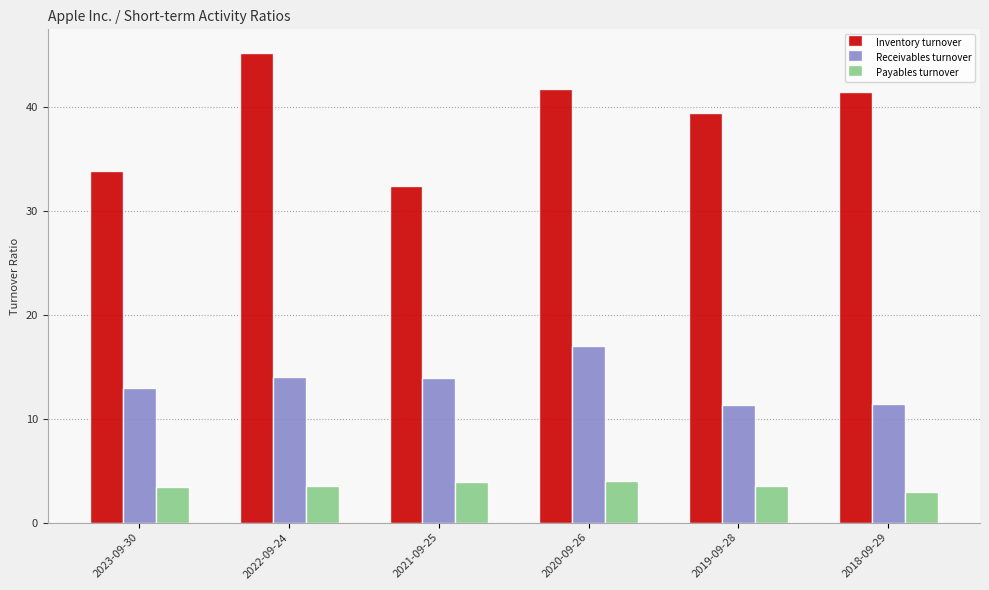

Are the bars grouped side by side (vs. stacked)?

Yes